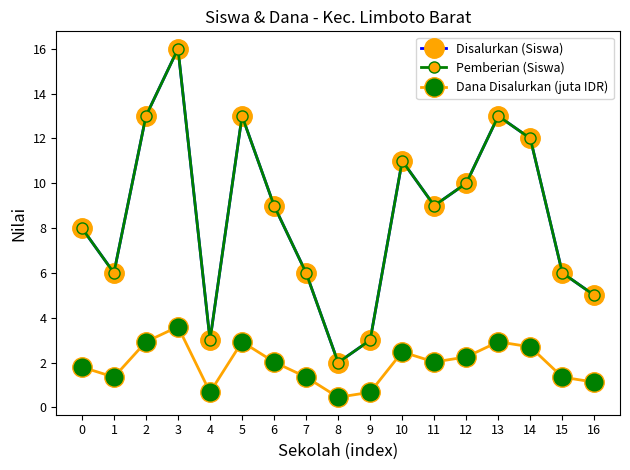

Is this an area chart (filled region under the line)?

No